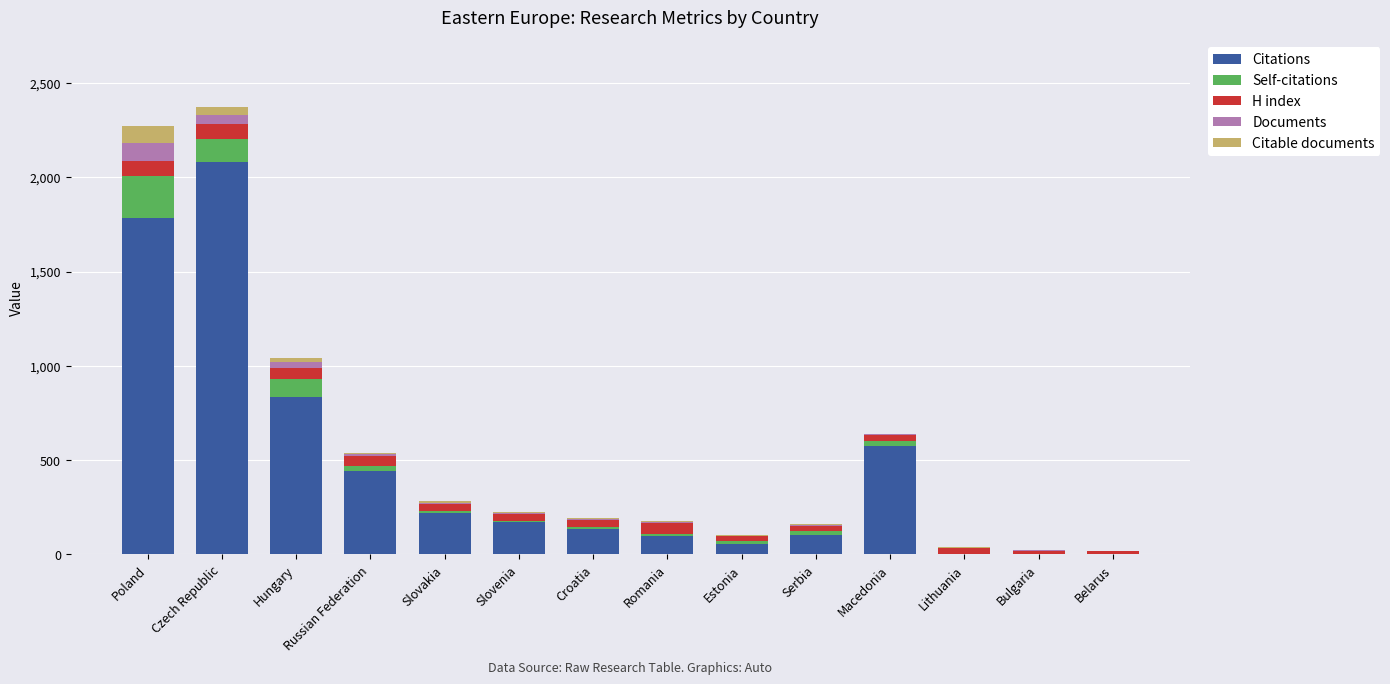

Which category has the highest value in the Citations series?

Czech Republic